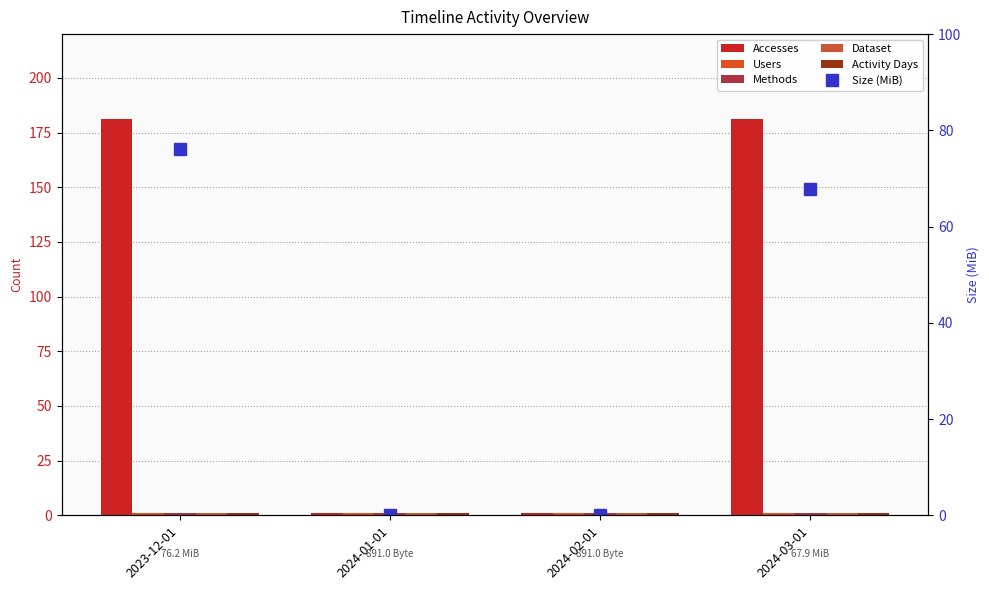

What is the sum of all Users values?

4.0